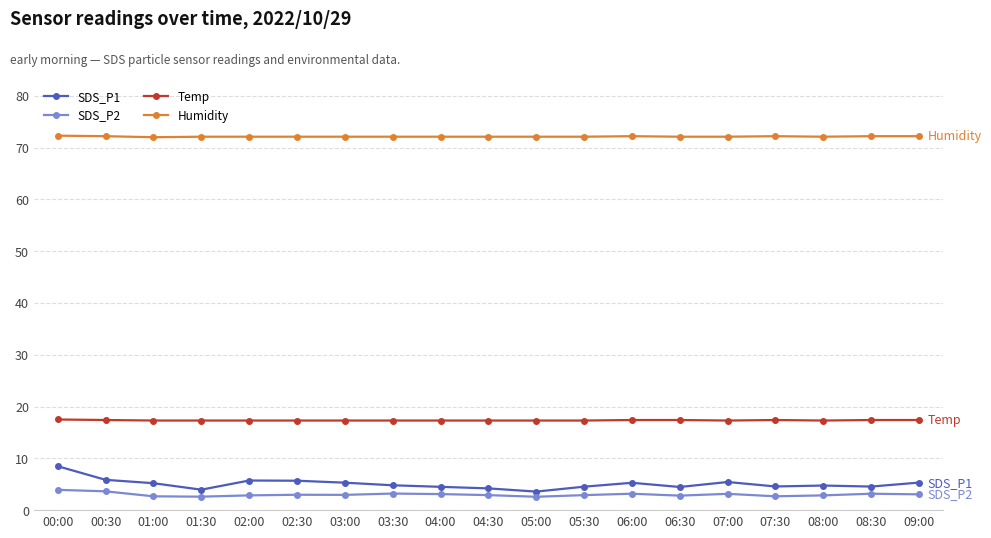

Read the SDS_P1 value at 02:00.

5.7